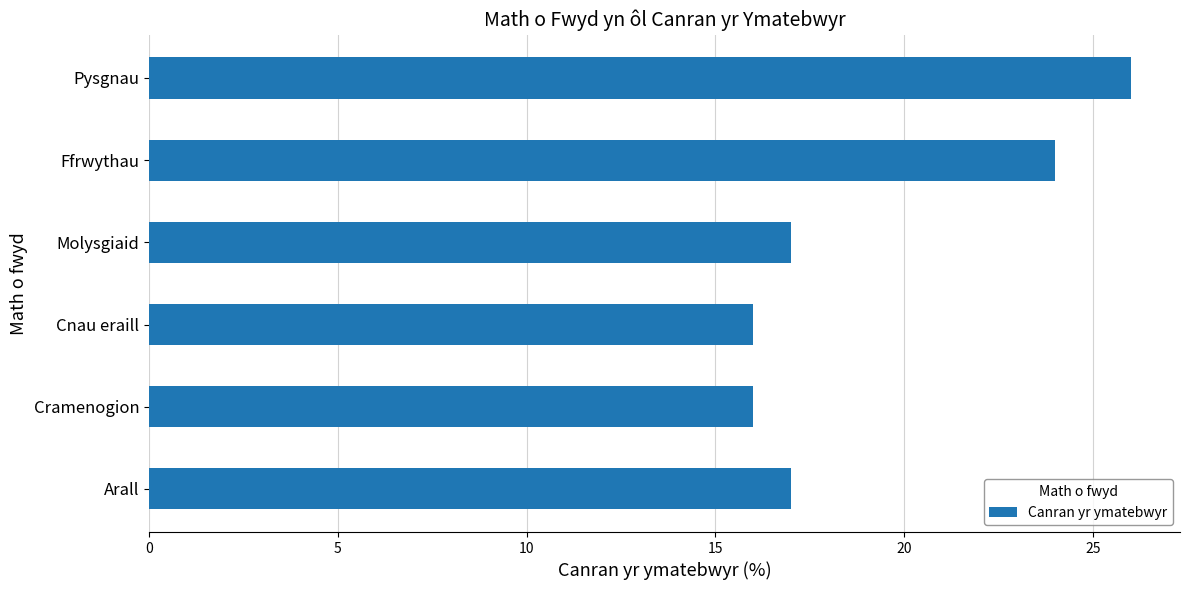

Count the number of data series in this chart.

1